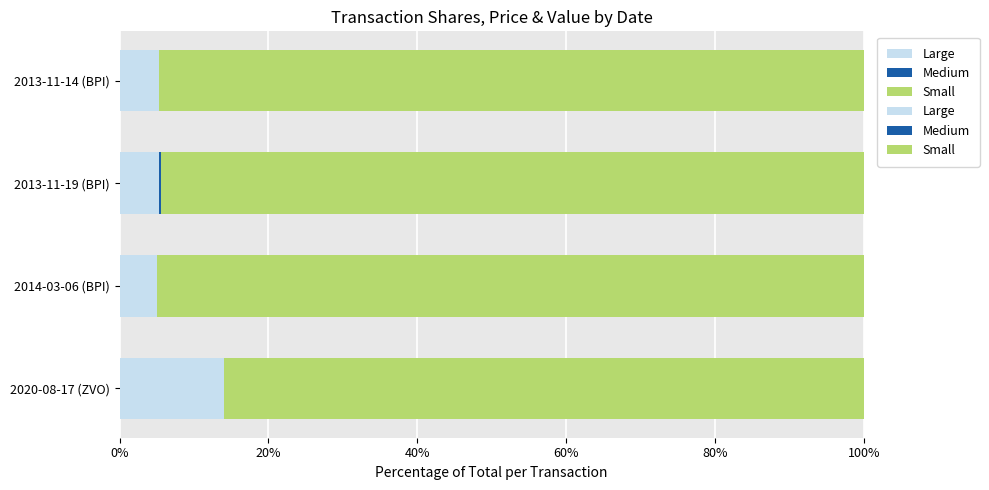

The value of Medium at 2013-11-14 (BPI) is 0.0. True or false?

False